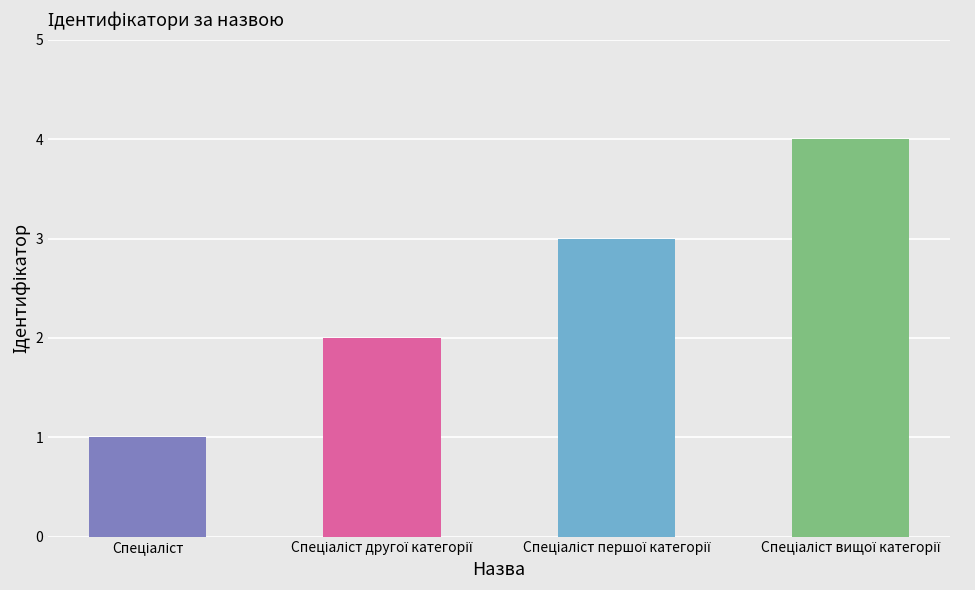

Count the number of categories in the chart.

4